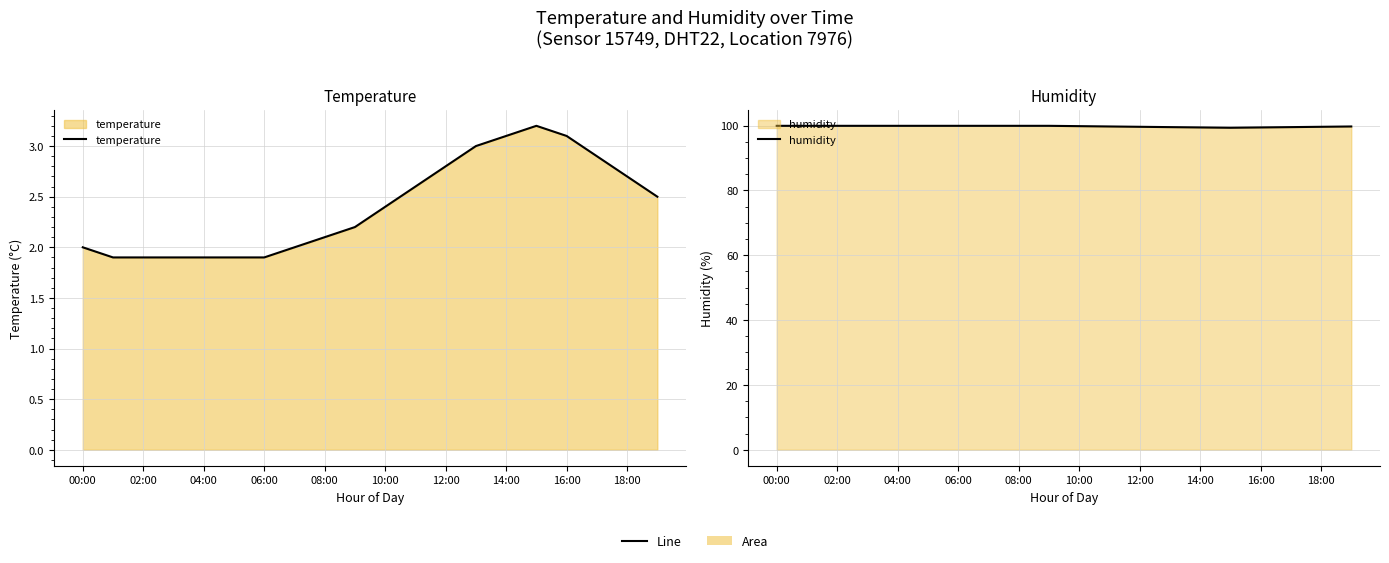

What are all the series names shown in the legend?

temperature, humidity